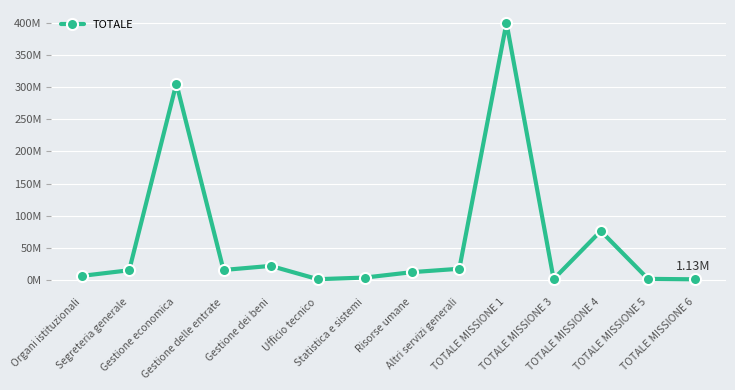

Is this an area chart (filled region under the line)?

No